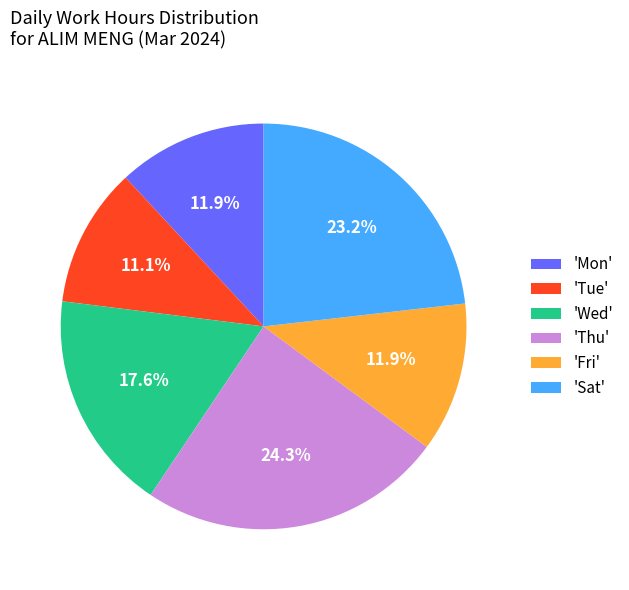

What is the ratio of the value at 'Wed' to the value at 'Fri'?

1.5